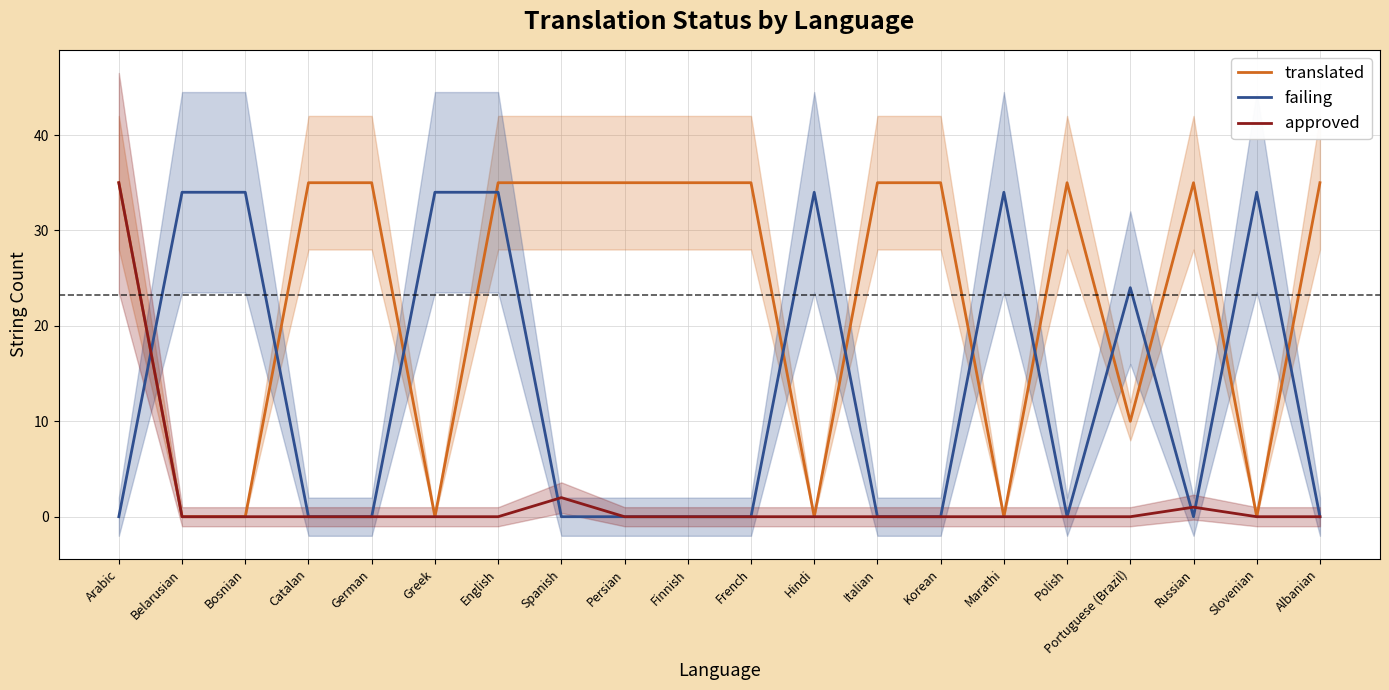

Does the chart have visible grid lines?

Yes